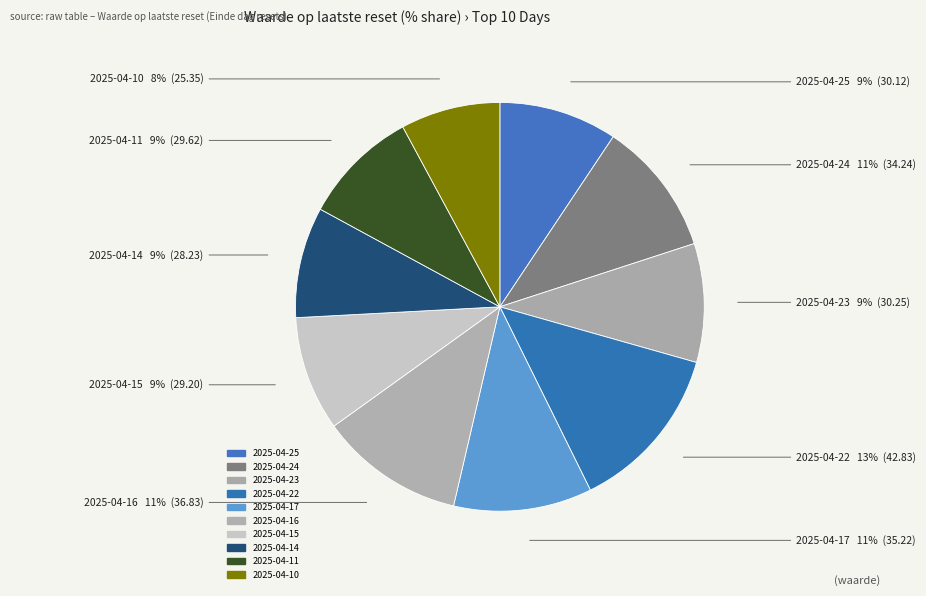

To the nearest percent, what is the average slice percentage?

10%